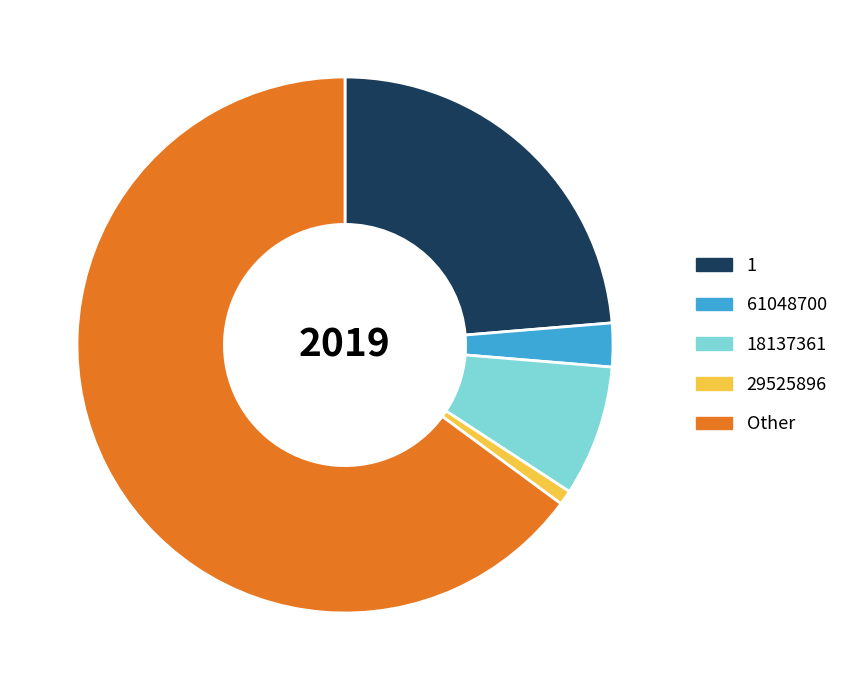

Which has a higher value, 61048700 or Other?

Other